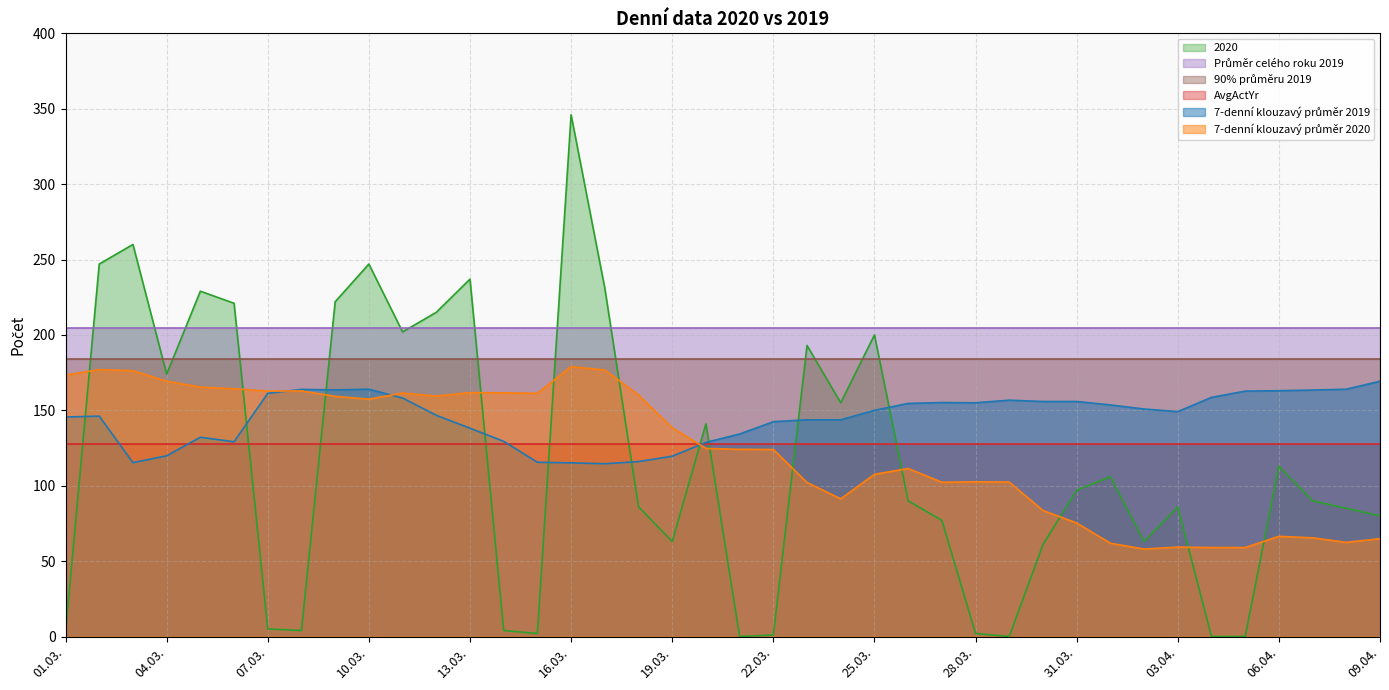

At which category does the chart reach its minimum across all series?

21.03.